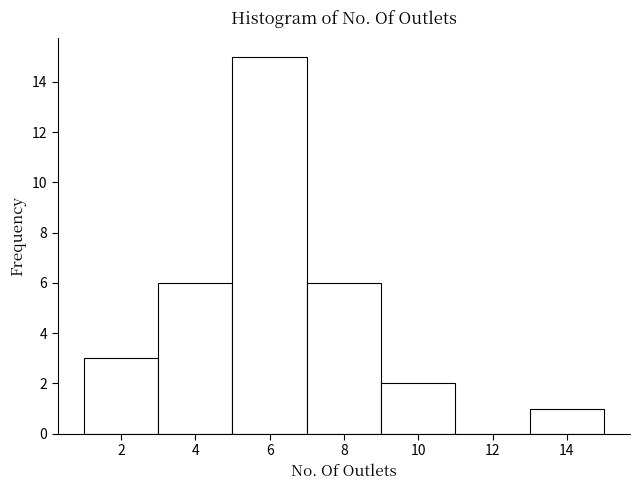

Which range on the x-axis has the tallest bar?

5 to 7